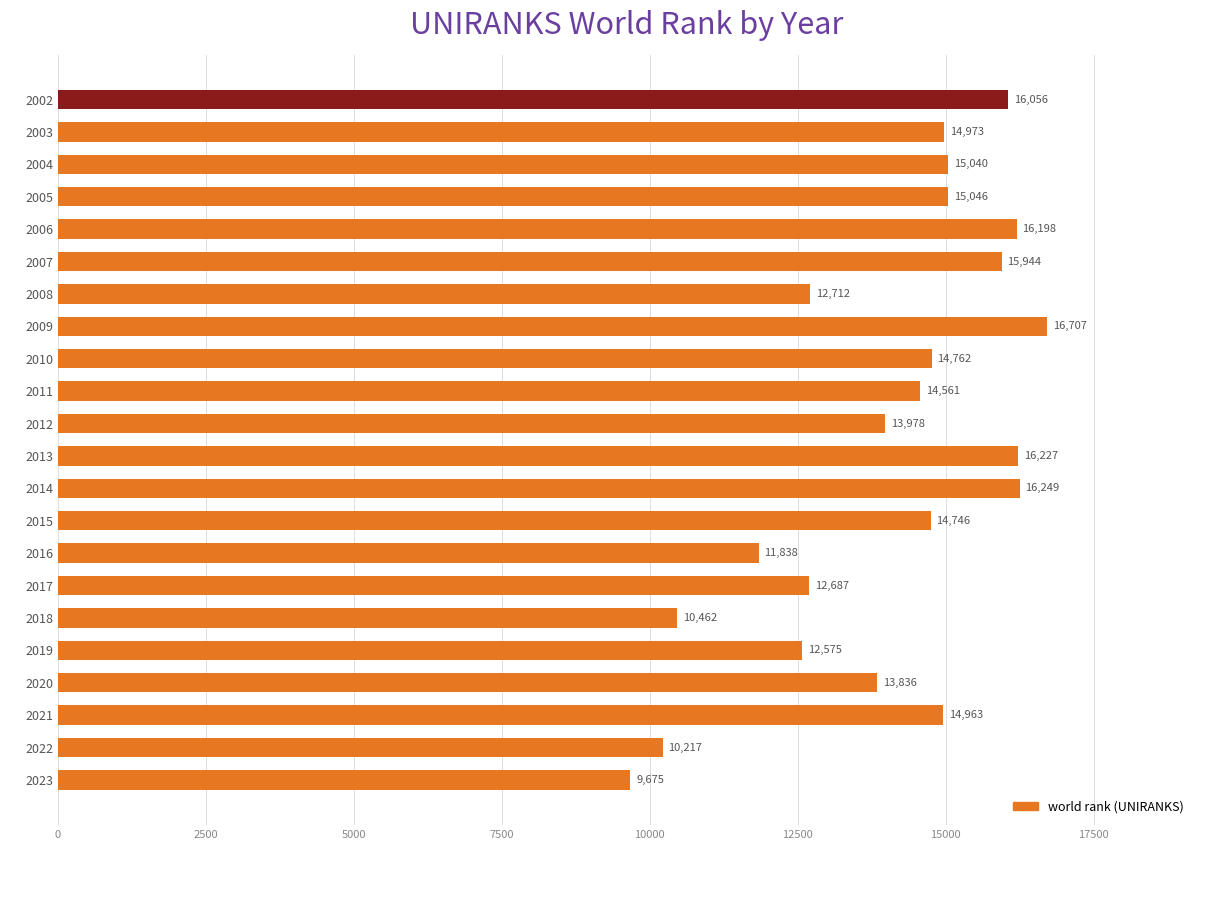

What is the value of the 20th bar from the top?

14963